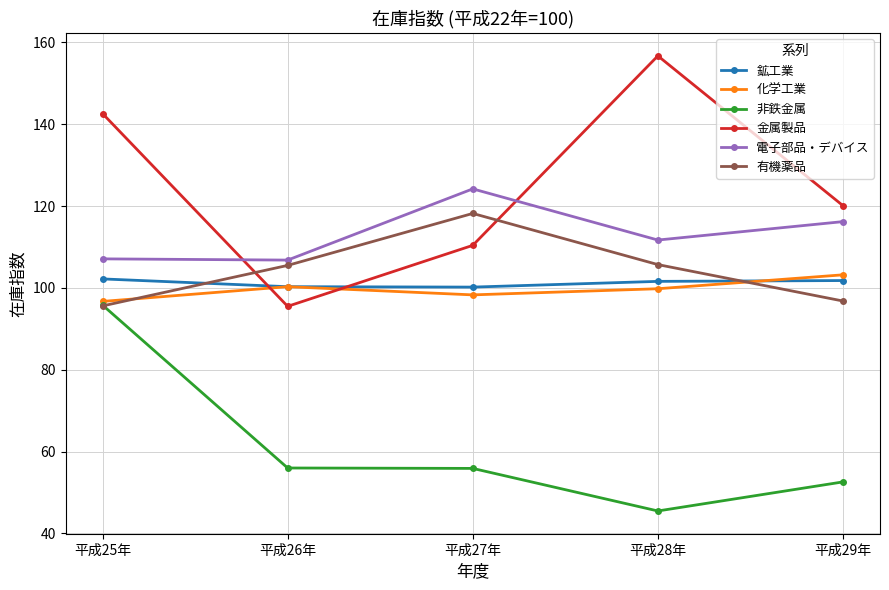

Which series changed the most between 平成28年 and 平成29年?

金属製品